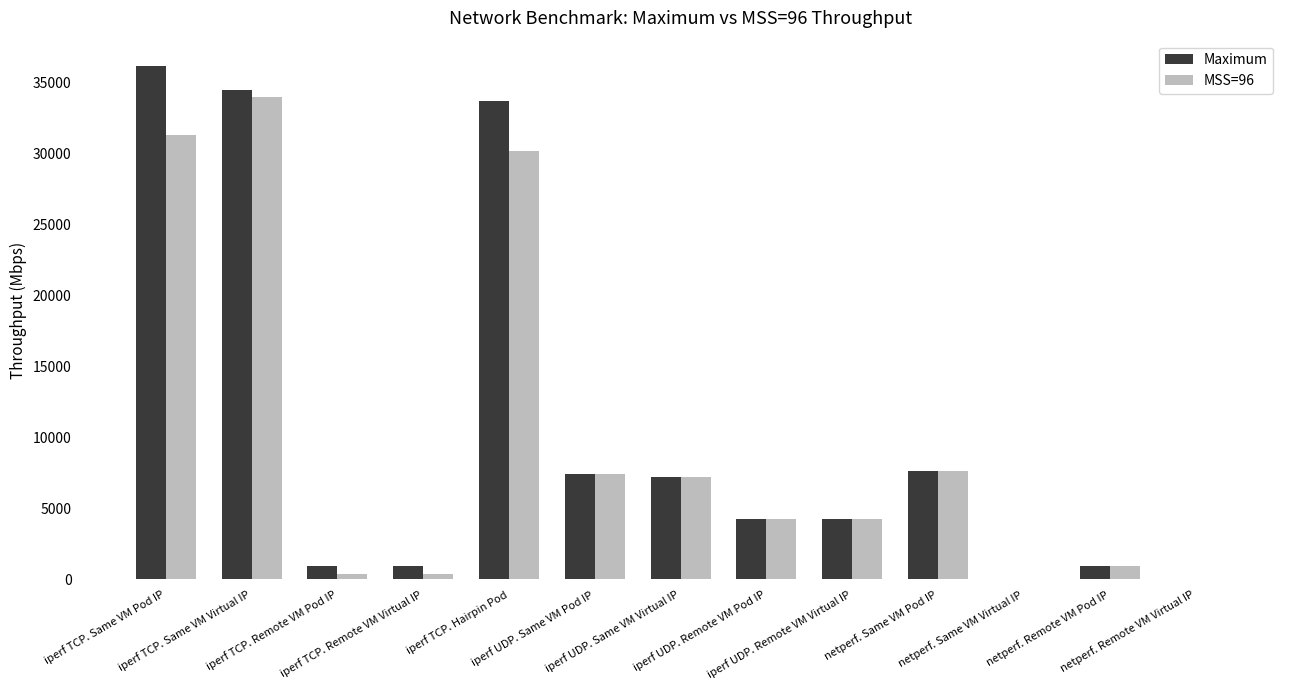

What is the maximum value shown in the chart?

36146.0